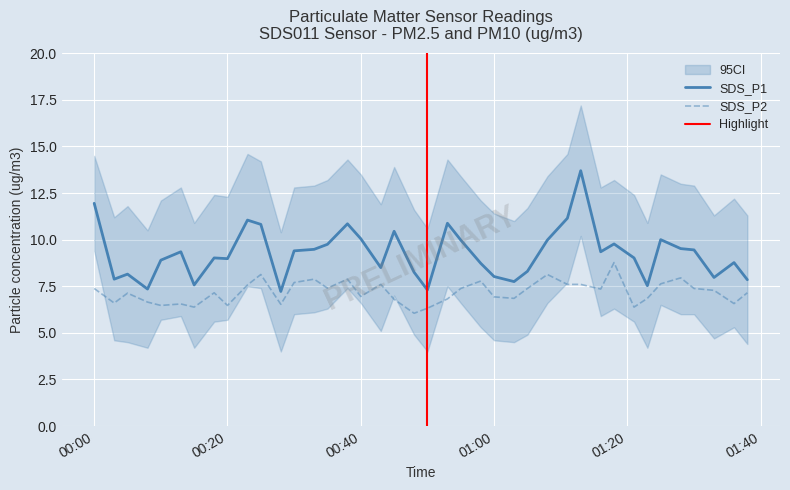

Is it true that SDS_P2 equals 6.6 at 2023/08/23 01:36?

True